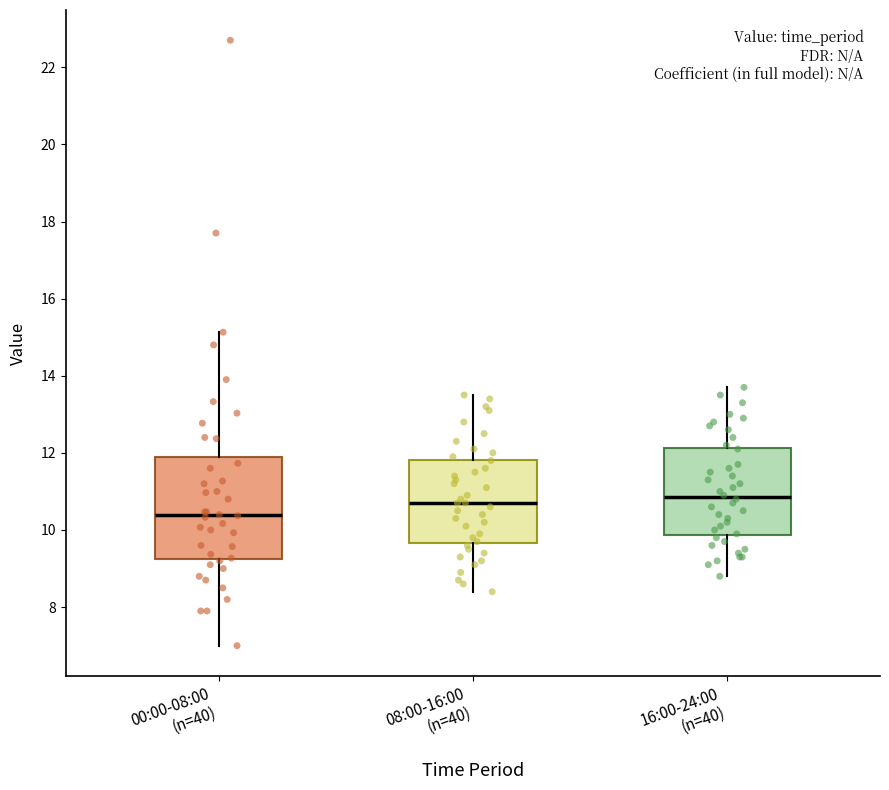

Which box has the lowest median line?

00:00-08:00 (n=40)